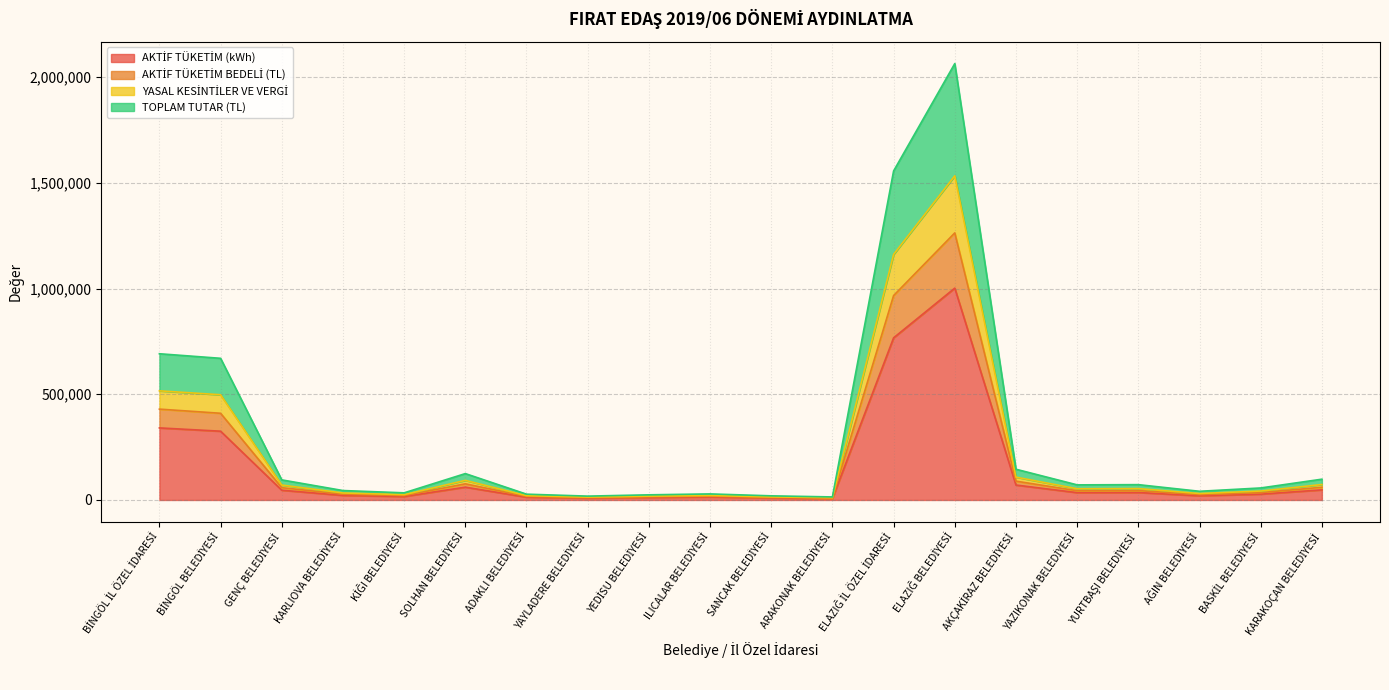

True or false: YASAL KESİNTİLER VE VERGİ and AKTİF TÜKETİM (kWh) intersect in this chart.

False